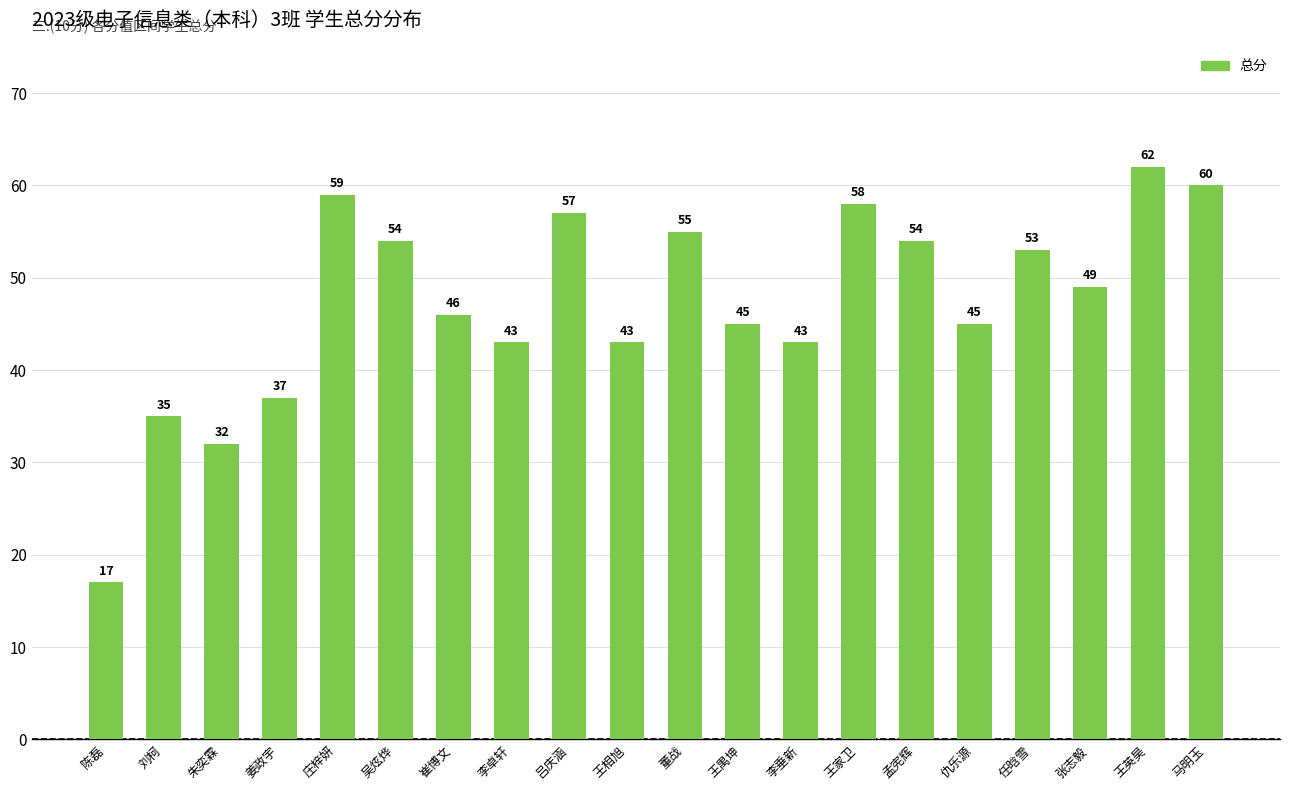

What is the label of the 18th bar from the right?

朱奕霖